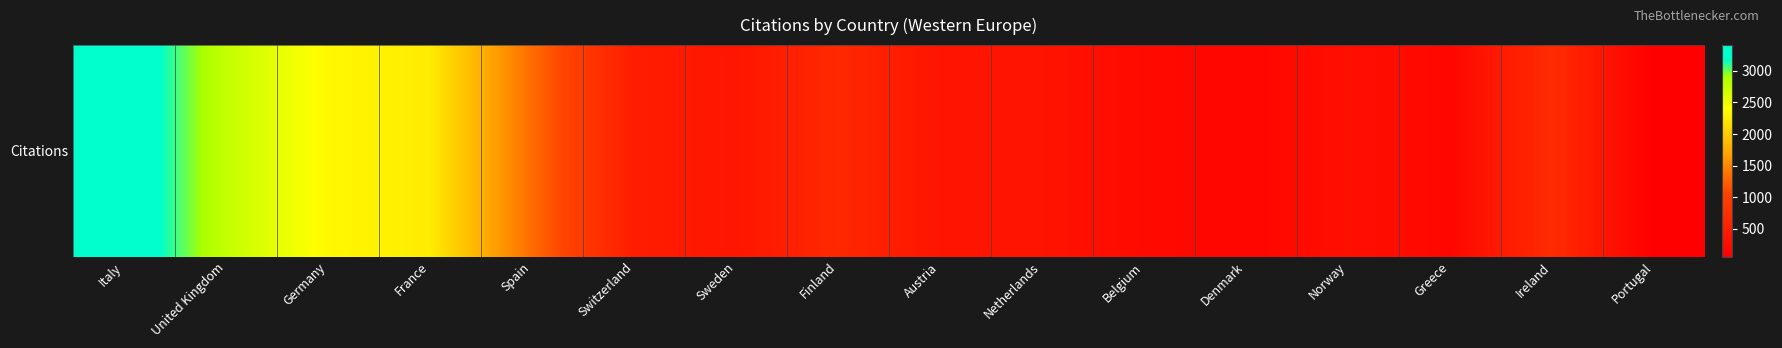

How many series are shown in this chart?

1